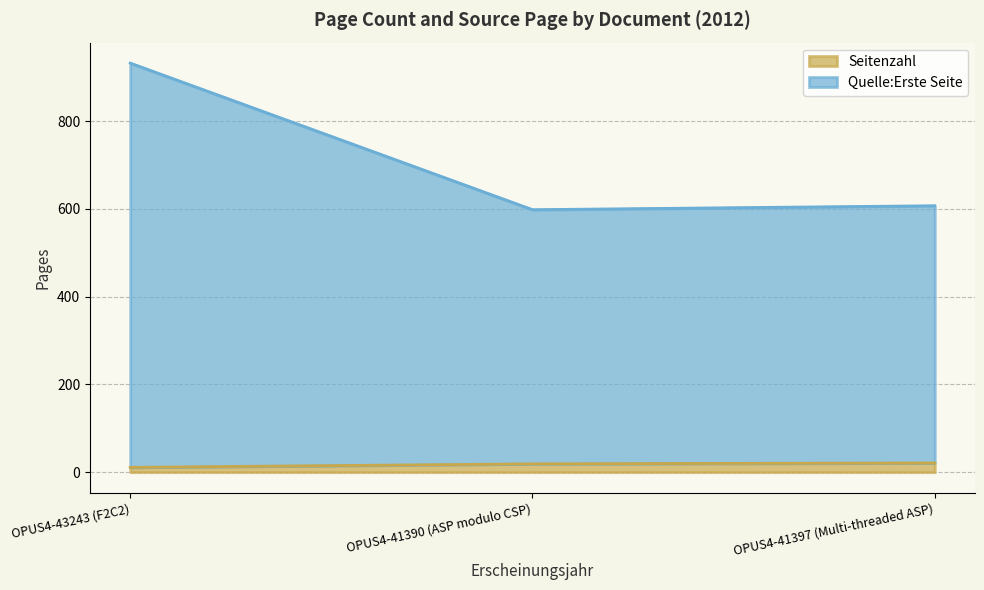

Reading left to right, list all the values displayed in this chart.

Seitenzahl: 11	19	21
Quelle:Erste Seite: 932	598	607